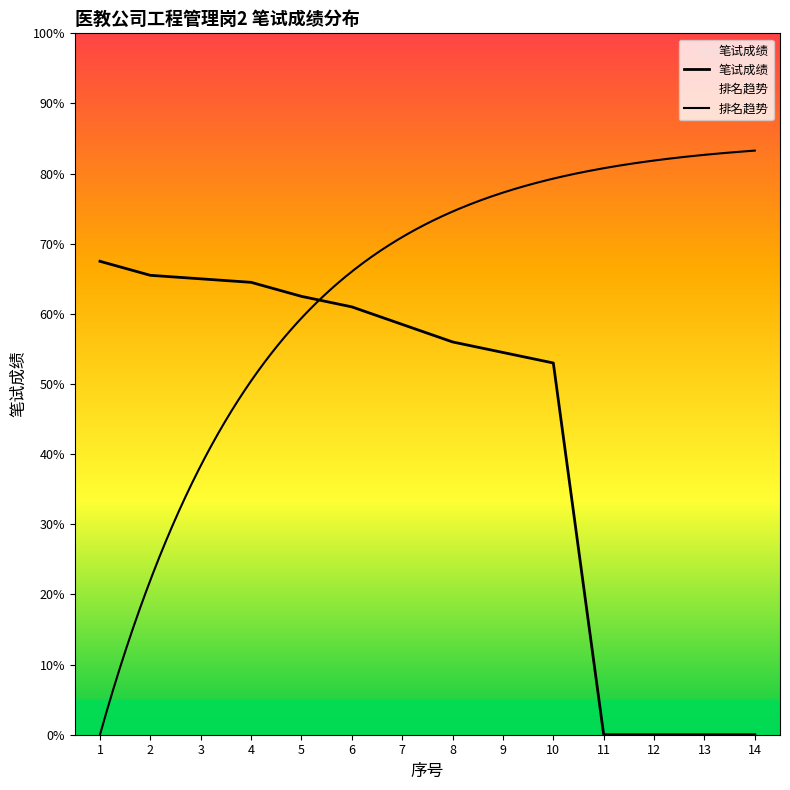

What is the difference between the values at 10 and 9?

1.5